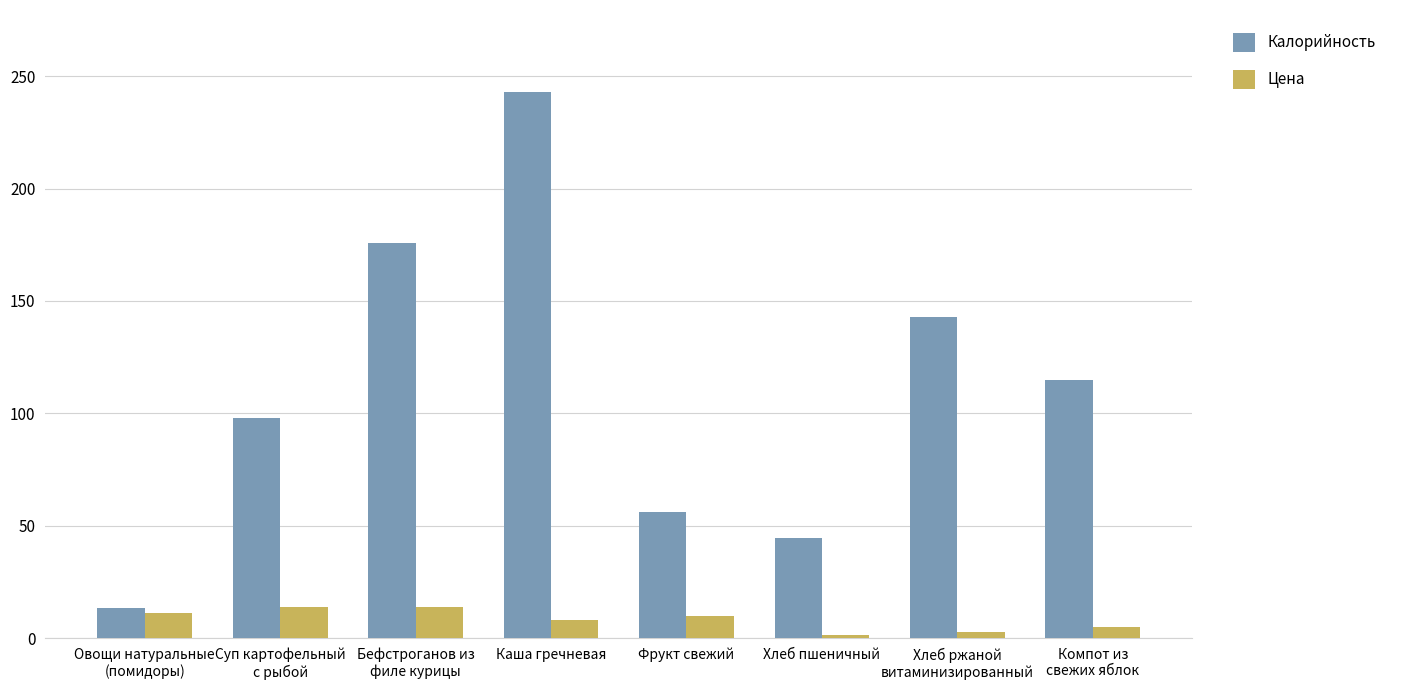

What is the label of the 5th bar from the left?

Фрукт свежий